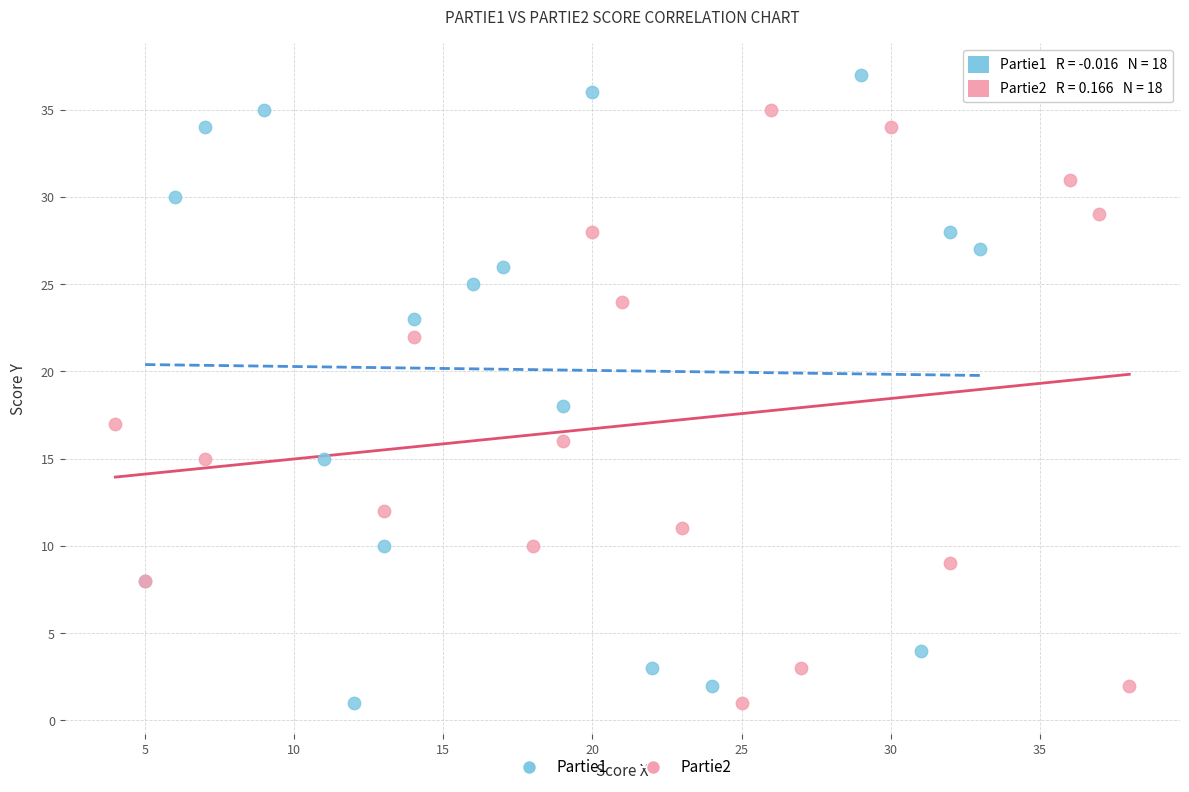

Which series has the largest Y range (max minus min)?

Partie1